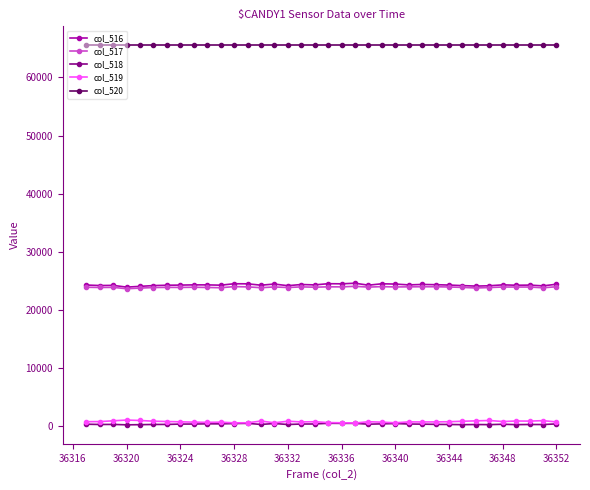

What are all the series names shown in the legend?

col_516, col_517, col_518, col_519, col_520